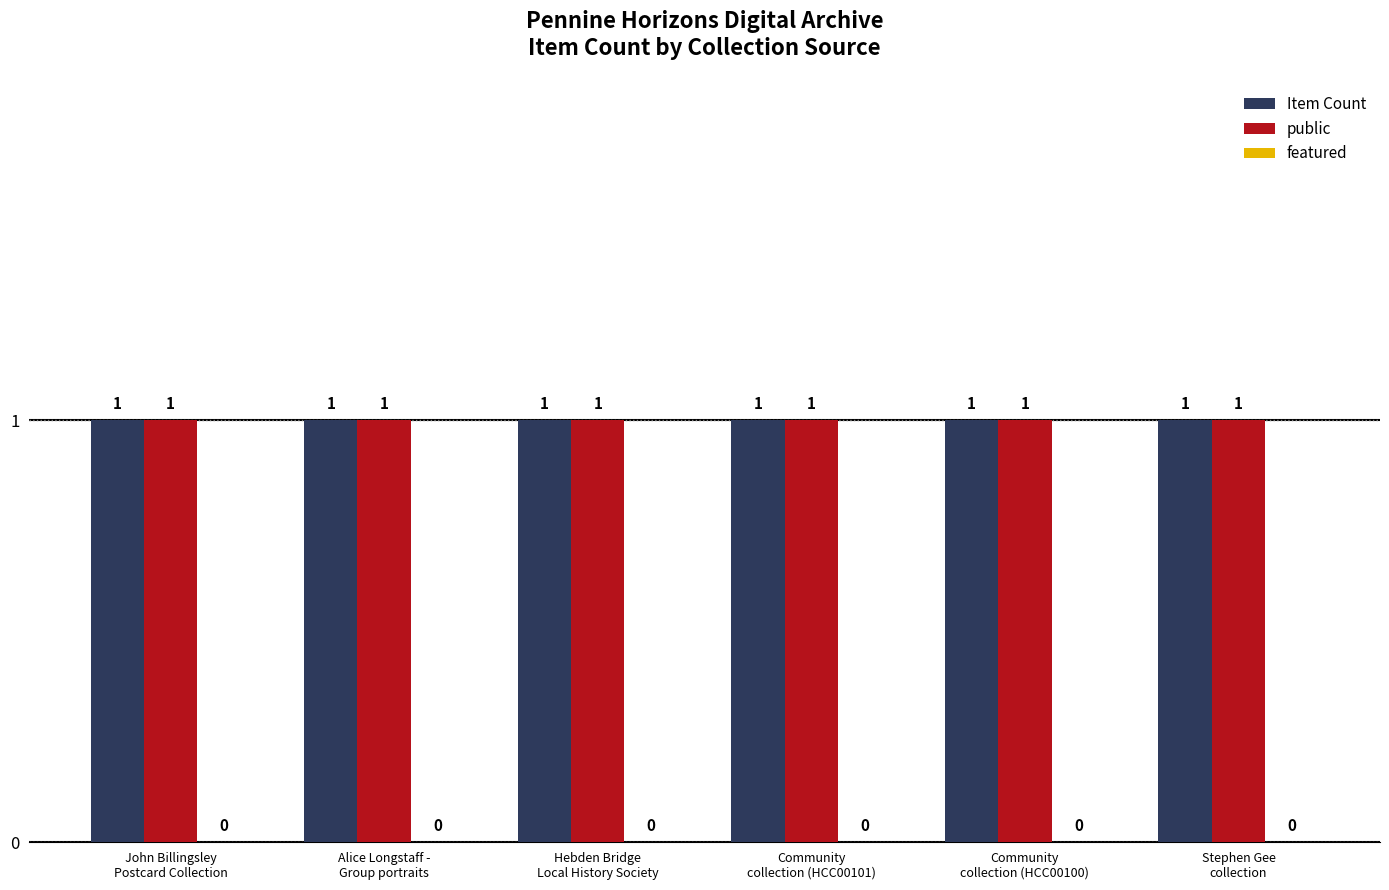

Between John Billingsley
Postcard Collection and Hebden Bridge
Local History Society, which series saw the biggest shift?

Item Count